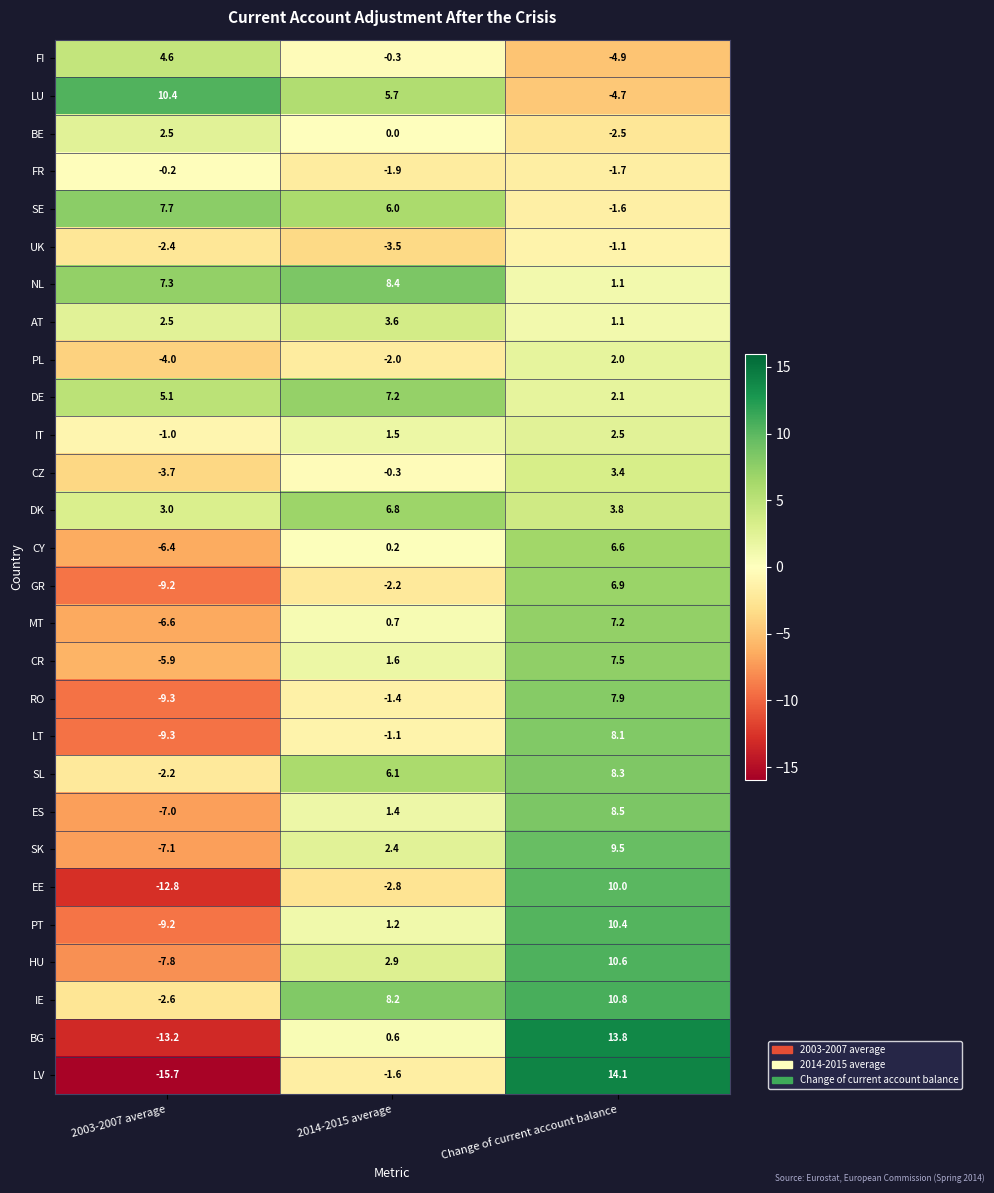

Which category has the highest value across all series?

Change of current account balance